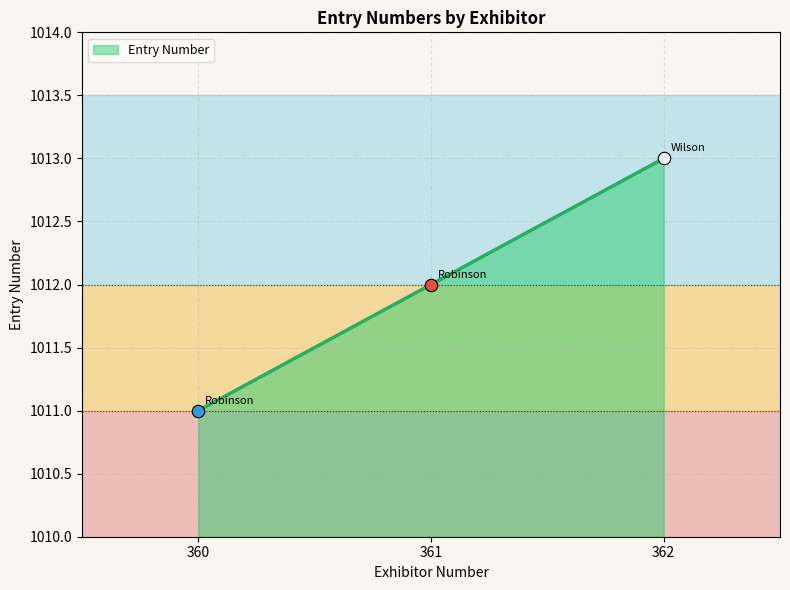

Which has a higher value, 361 or 360?

361